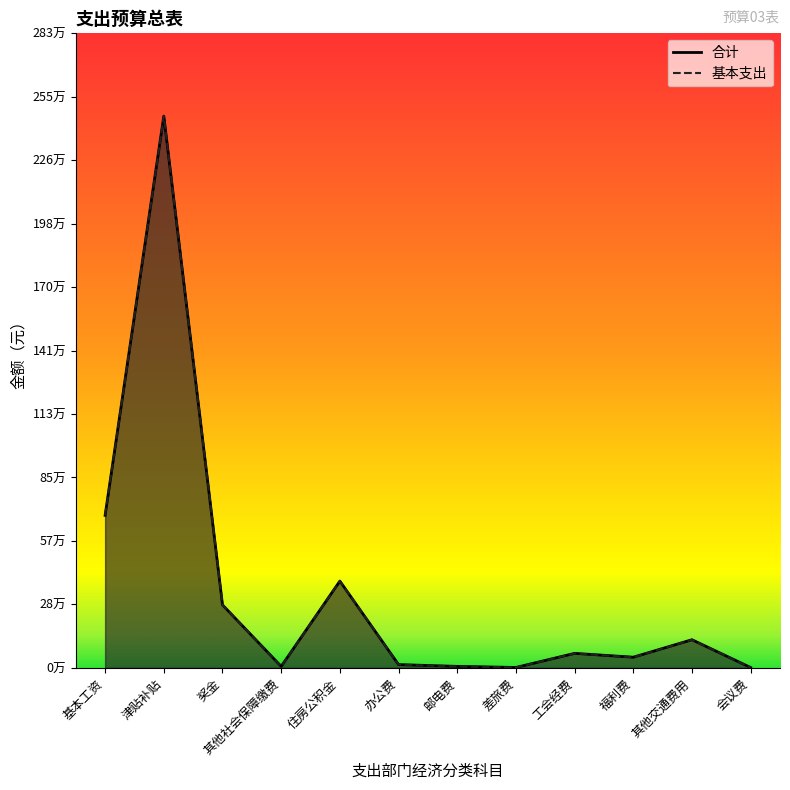

List the labels in order of 合计 value, largest first.

津贴补贴, 基本工资, 住房公积金, 奖金, 其他交通费用, 工会经费, 福利费, 办公费, 其他社会保障缴费, 邮电费, 差旅费, 会议费